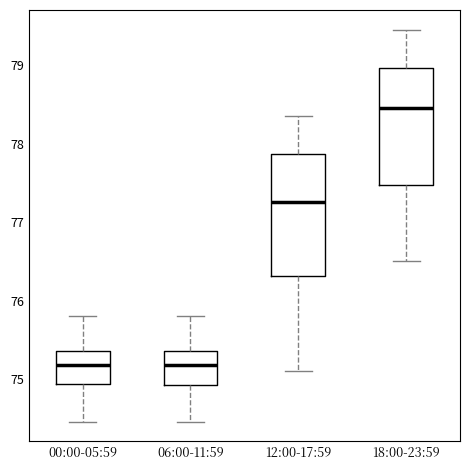

Which box's median line is the highest?

18:00-23:59